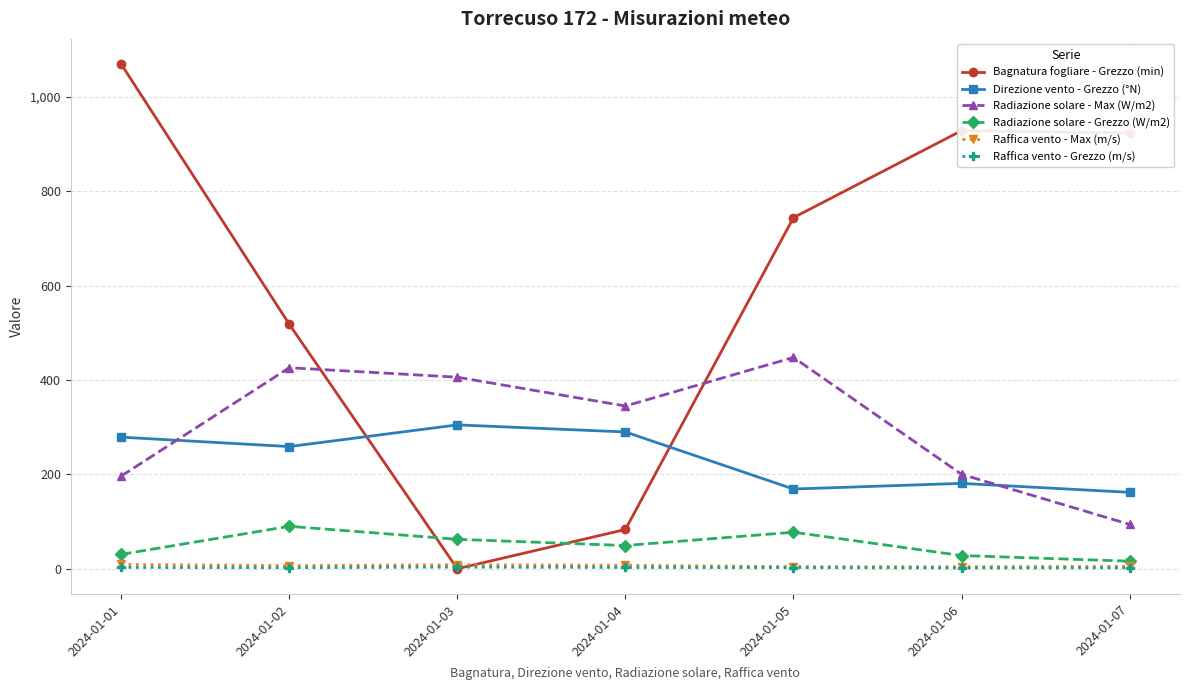

True or false: Radiazione solare - Max (W/m2) and Bagnatura fogliare - Grezzo (min) intersect in this chart.

True